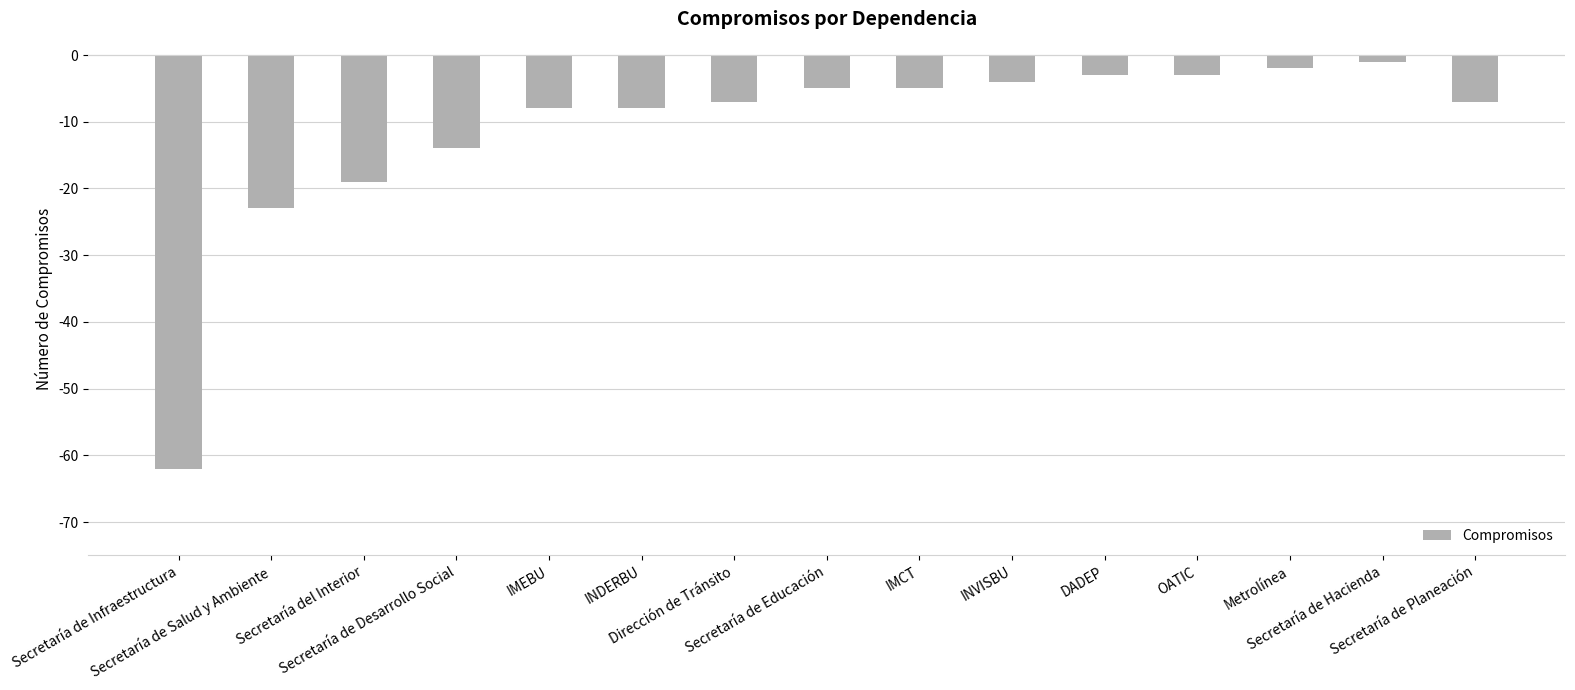

What is the smallest value displayed?

-62